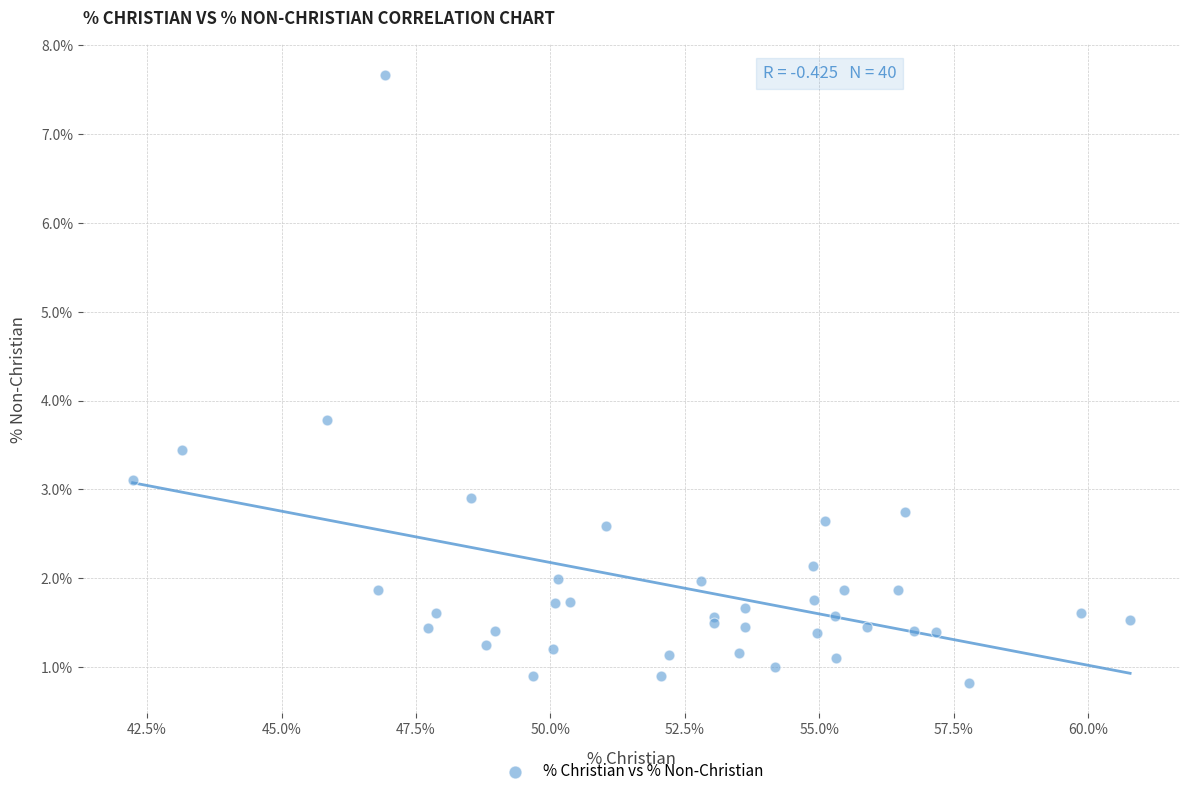

What Y value in the scatter plot is closest to 4?

3.8